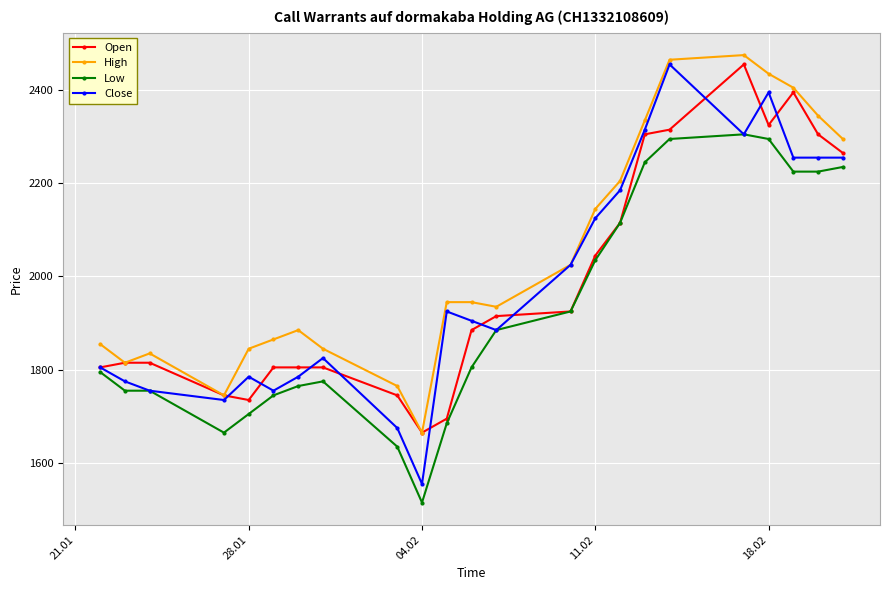

How many data points does each series have?

23